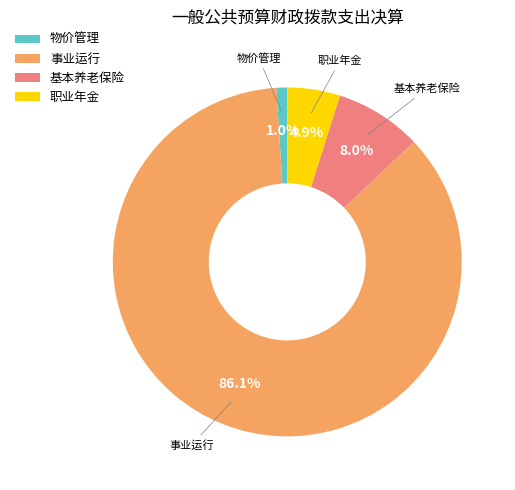

How many segments does this pie chart have?

4